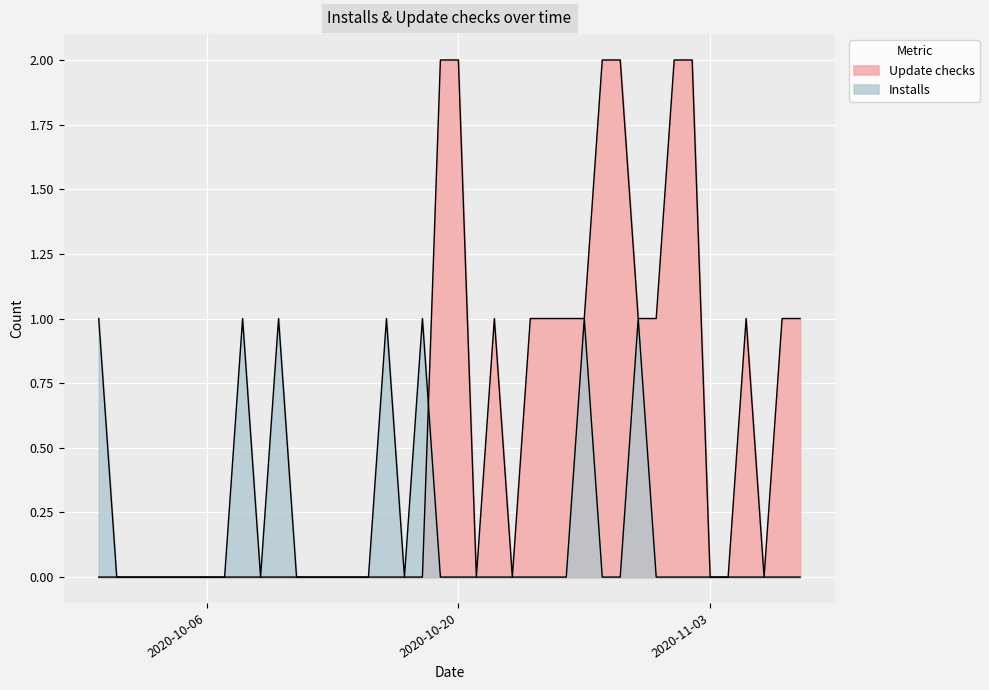

How many series are shown in this chart?

2